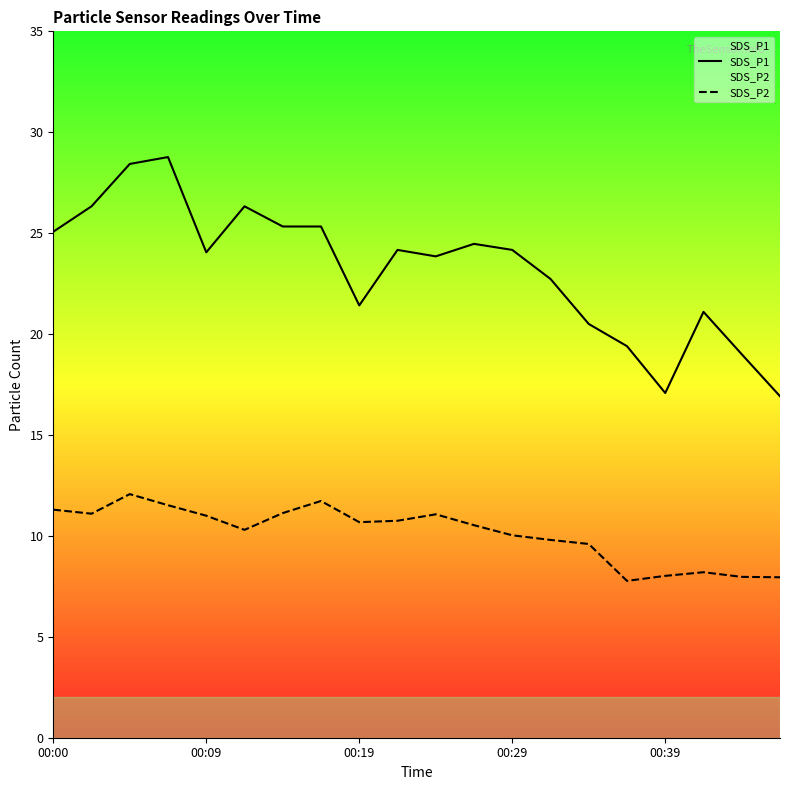

What value does the SDS_P1 series have at 18?

19.0